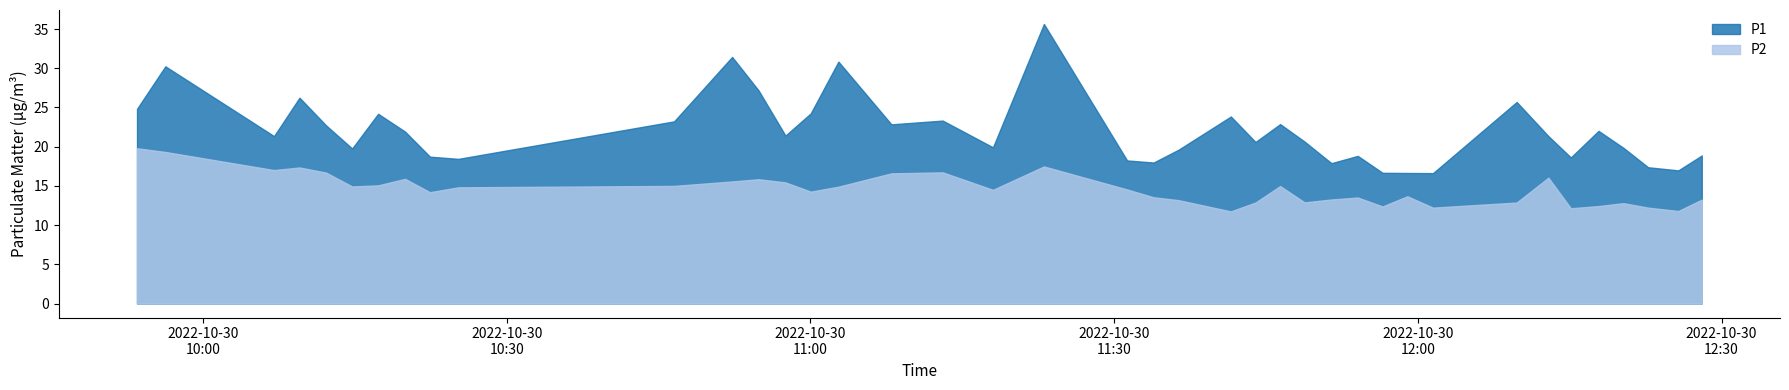

What is the minimum value shown in the chart?

11.8